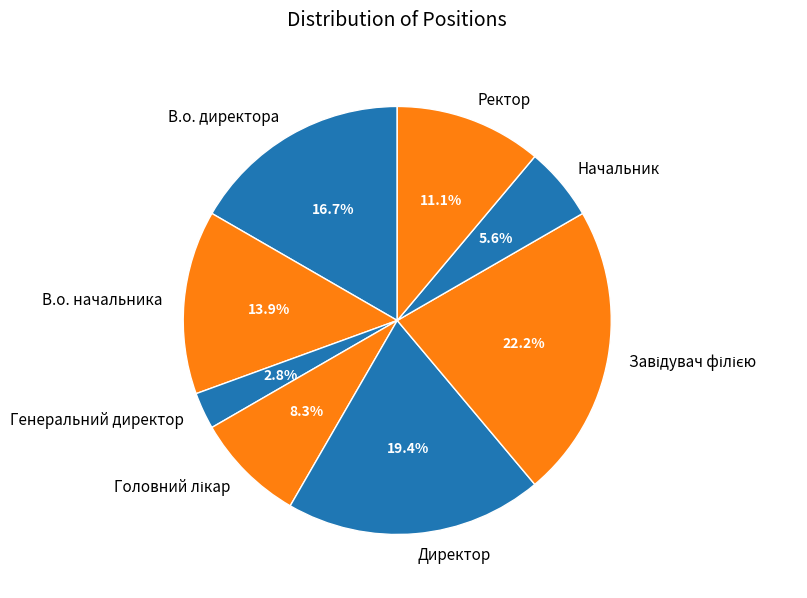

To the nearest percent, what is the difference between the largest and smallest slice percentages?

19%